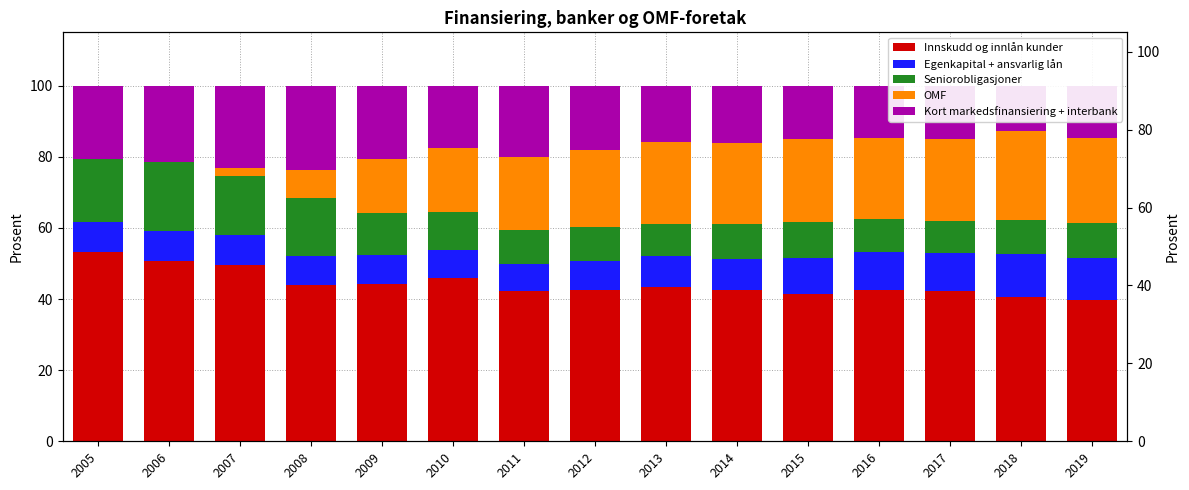

What value does the OMF series have at 2019?

23.8